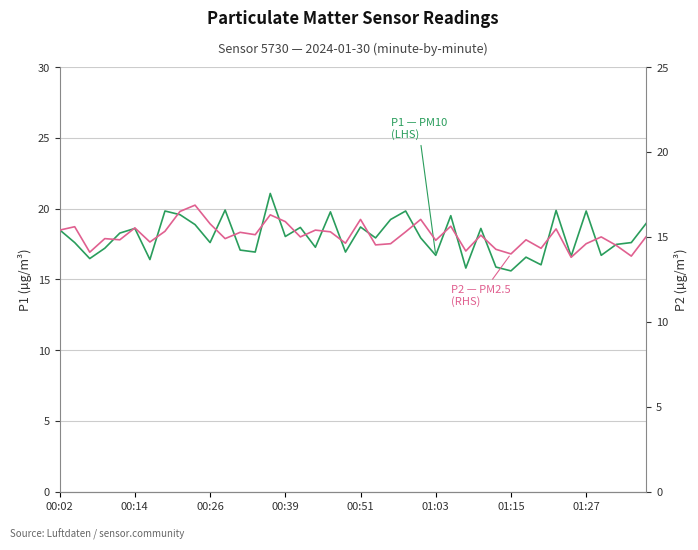

Read the P1 (LHS) value at 19.

16.9